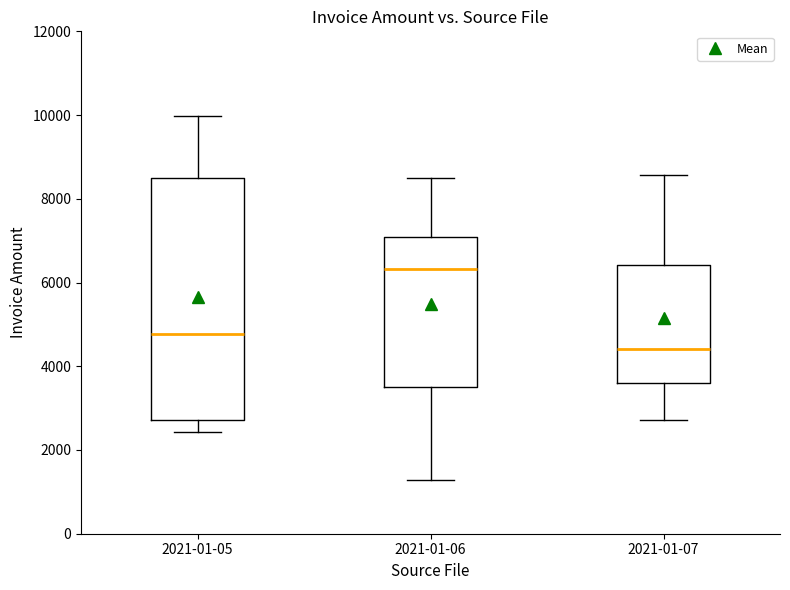

Which box's median line is the highest?

2021-01-06